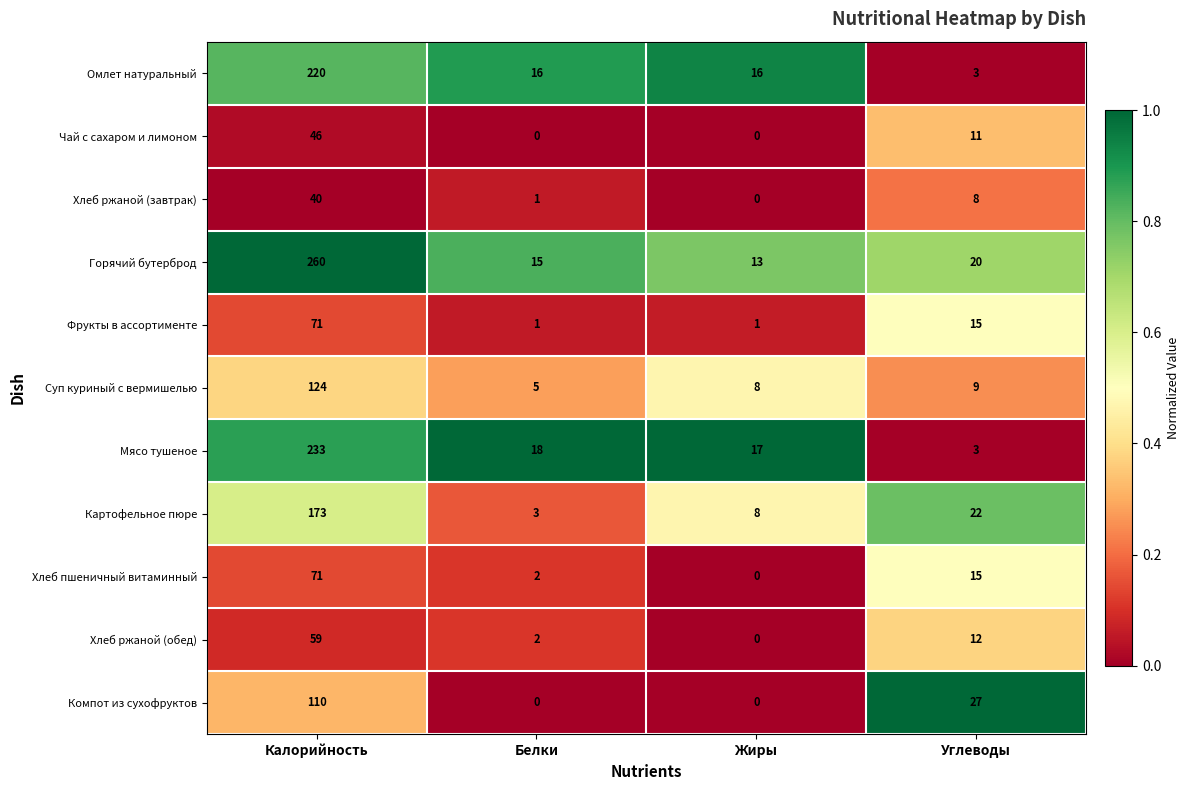

At which label does Фрукты в ассортименте first exceed 15?

Калорийность